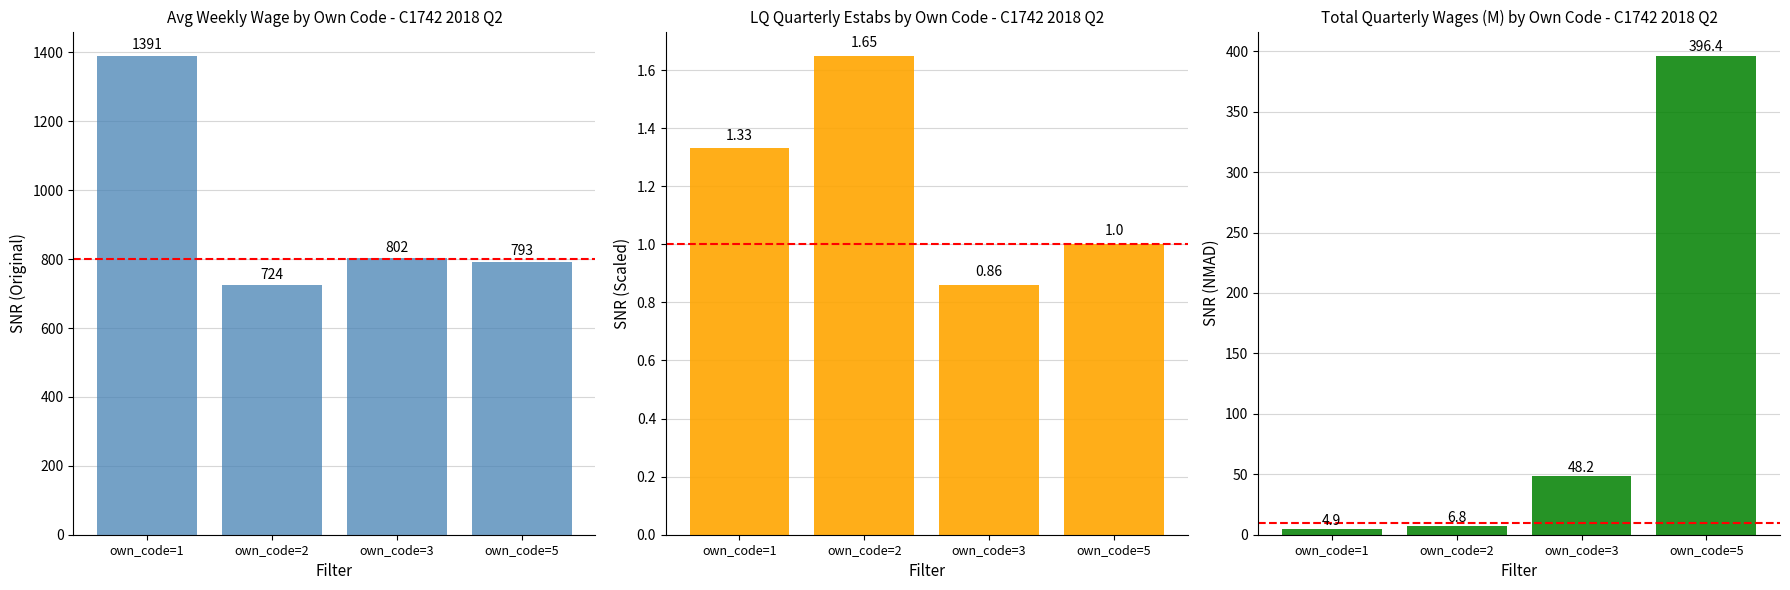

What is the average value of the avg_wkly_wage series?

927.5